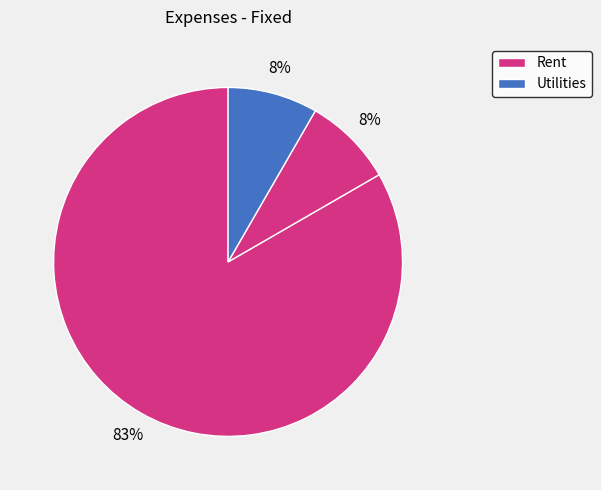

How many segments does this pie chart have?

3